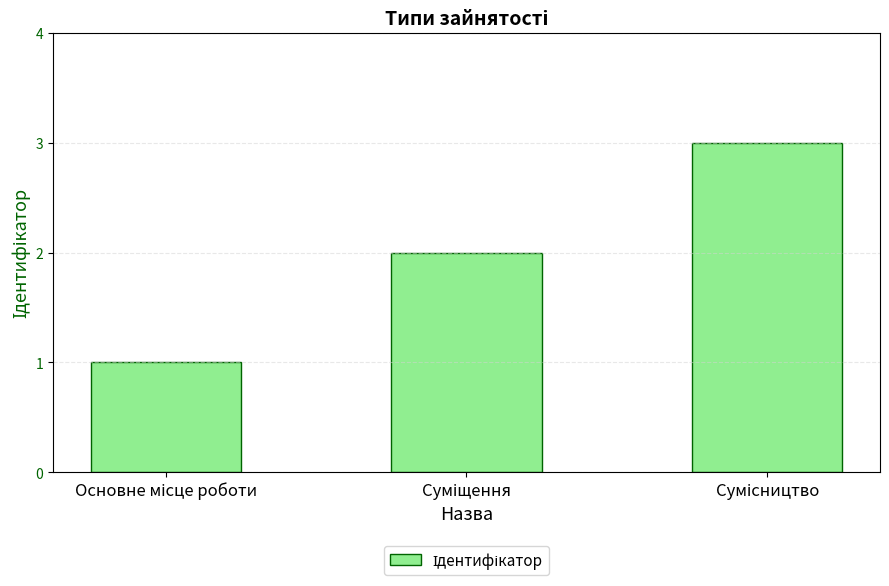

Count the number of categories in the chart.

3